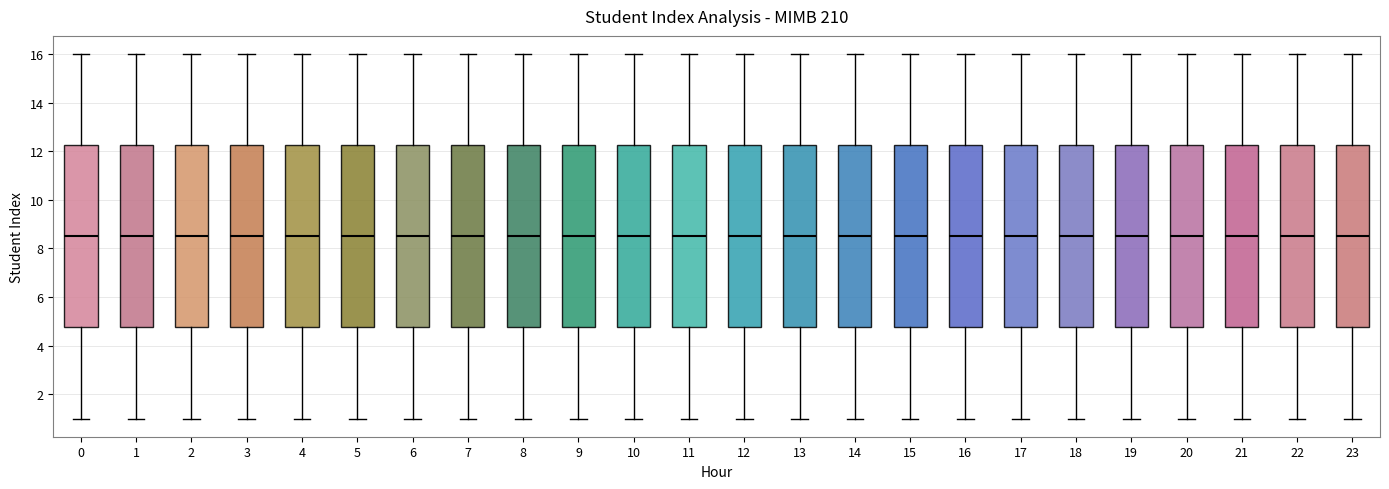

Reading left to right, read every box against the y-axis: the position of its median line, the range the box covers, and the ends of its whiskers. The values are not printed on the chart, so give them approximately, as read against the axis.

0: median 8.6, box 4.8 to 12.2, whiskers 1.0 to 16.0
1: median 8.6, box 4.8 to 12.2, whiskers 1.0 to 16.0
2: median 8.6, box 4.8 to 12.2, whiskers 1.0 to 16.0
3: median 8.6, box 4.8 to 12.2, whiskers 1.0 to 16.0
4: median 8.6, box 4.8 to 12.2, whiskers 1.0 to 16.0
5: median 8.6, box 4.8 to 12.2, whiskers 1.0 to 16.0
6: median 8.6, box 4.8 to 12.2, whiskers 1.0 to 16.0
7: median 8.6, box 4.8 to 12.2, whiskers 1.0 to 16.0
8: median 8.6, box 4.8 to 12.2, whiskers 1.0 to 16.0
9: median 8.6, box 4.8 to 12.2, whiskers 1.0 to 16.0
10: median 8.6, box 4.8 to 12.2, whiskers 1.0 to 16.0
11: median 8.6, box 4.8 to 12.2, whiskers 1.0 to 16.0
12: median 8.6, box 4.8 to 12.2, whiskers 1.0 to 16.0
13: median 8.6, box 4.8 to 12.2, whiskers 1.0 to 16.0
14: median 8.6, box 4.8 to 12.2, whiskers 1.0 to 16.0
15: median 8.6, box 4.8 to 12.2, whiskers 1.0 to 16.0
16: median 8.6, box 4.8 to 12.2, whiskers 1.0 to 16.0
17: median 8.6, box 4.8 to 12.2, whiskers 1.0 to 16.0
18: median 8.6, box 4.8 to 12.2, whiskers 1.0 to 16.0
19: median 8.6, box 4.8 to 12.2, whiskers 1.0 to 16.0
20: median 8.6, box 4.8 to 12.2, whiskers 1.0 to 16.0
21: median 8.6, box 4.8 to 12.2, whiskers 1.0 to 16.0
22: median 8.6, box 4.8 to 12.2, whiskers 1.0 to 16.0
23: median 8.6, box 4.8 to 12.2, whiskers 1.0 to 16.0